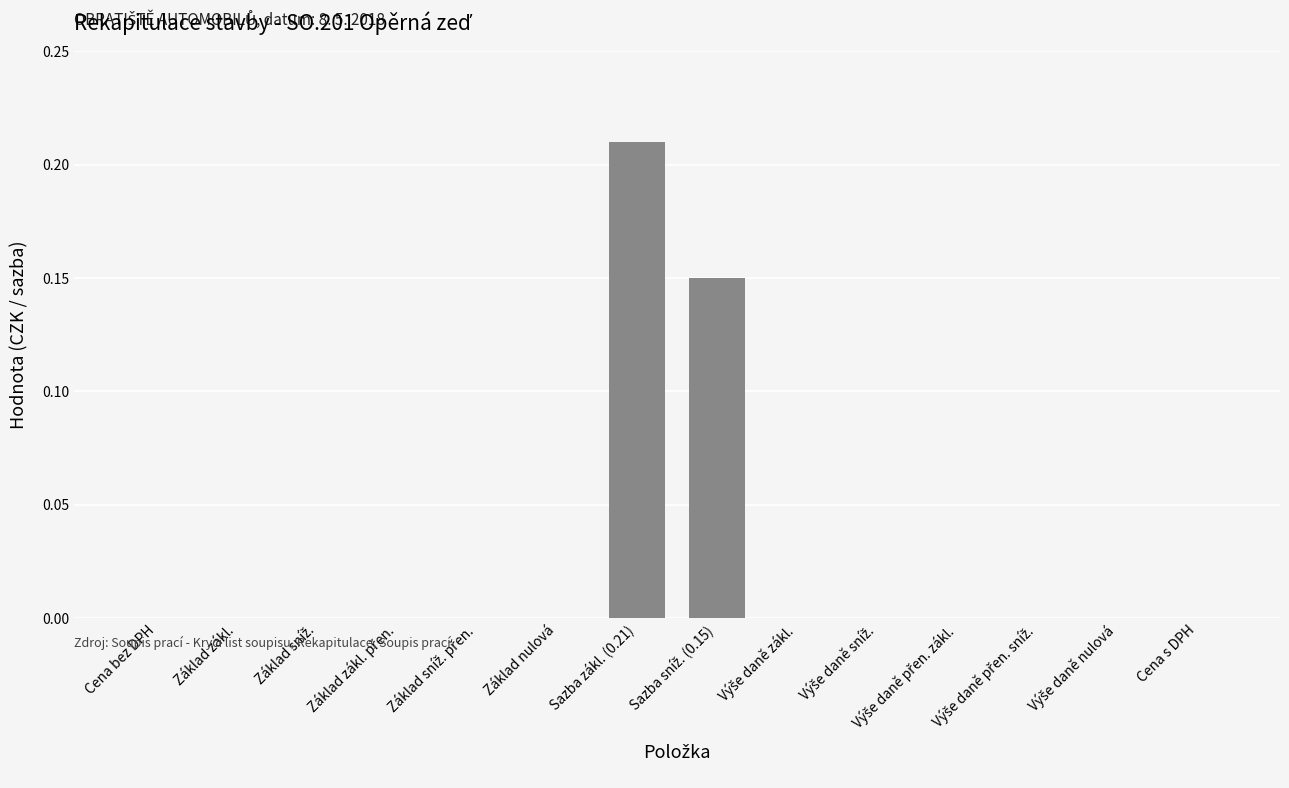

Which label corresponds to the largest value in the chart?

Sazba zákl. (0.21)